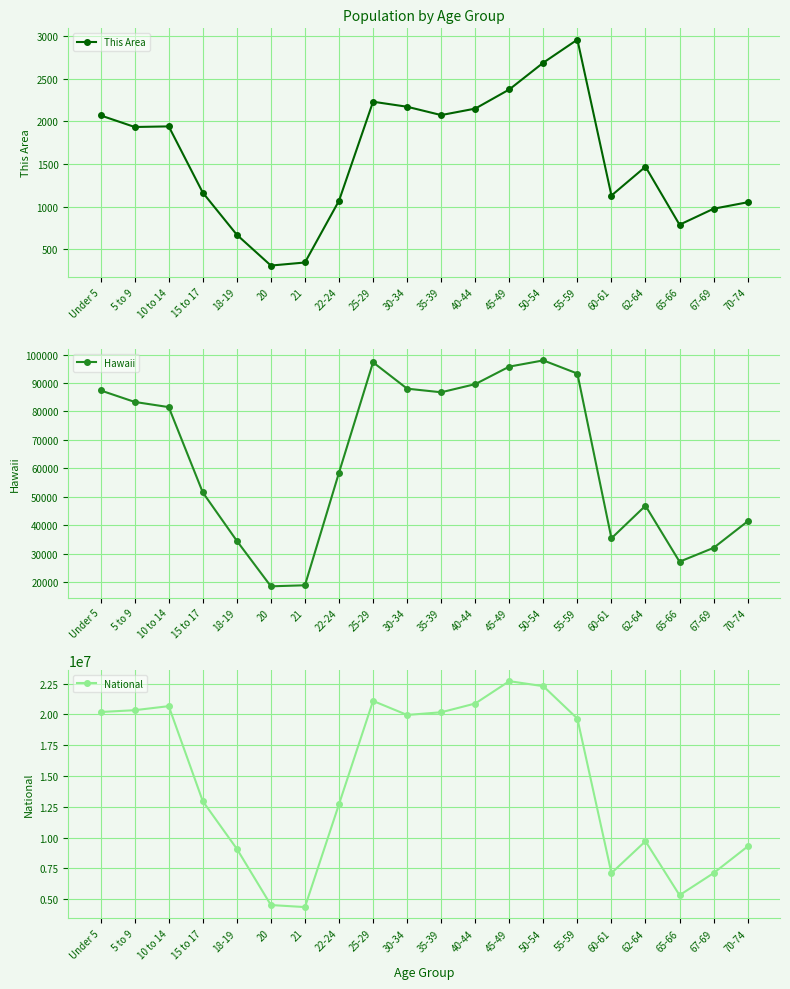

What is the total value across all series at 35-39?

20268473